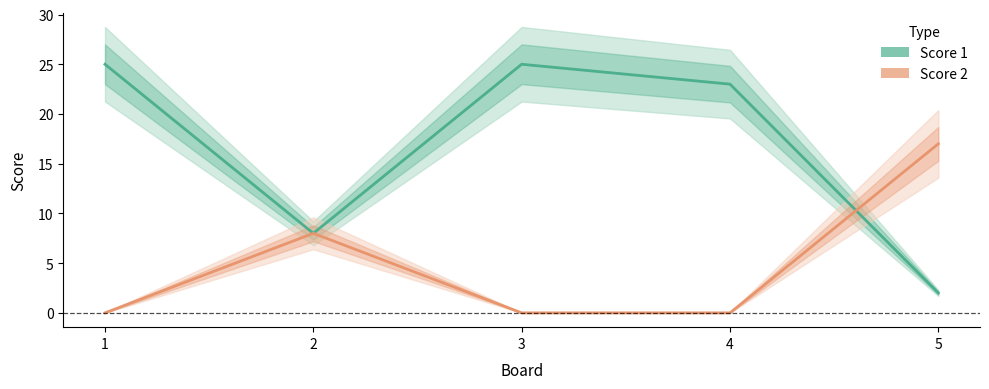

At which label does Score 1 first exceed 23?

1